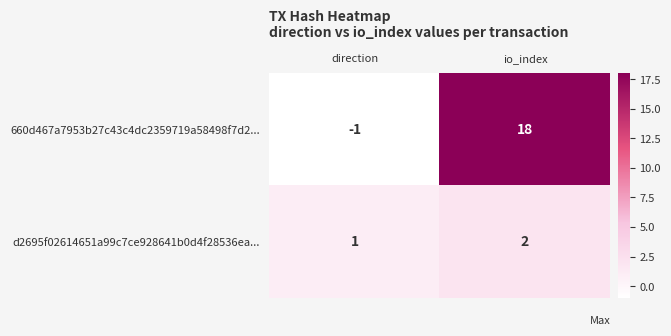

How many values in the d2695f02614651a99c7ce928641b0d4f28536ea... series are below 2?

1